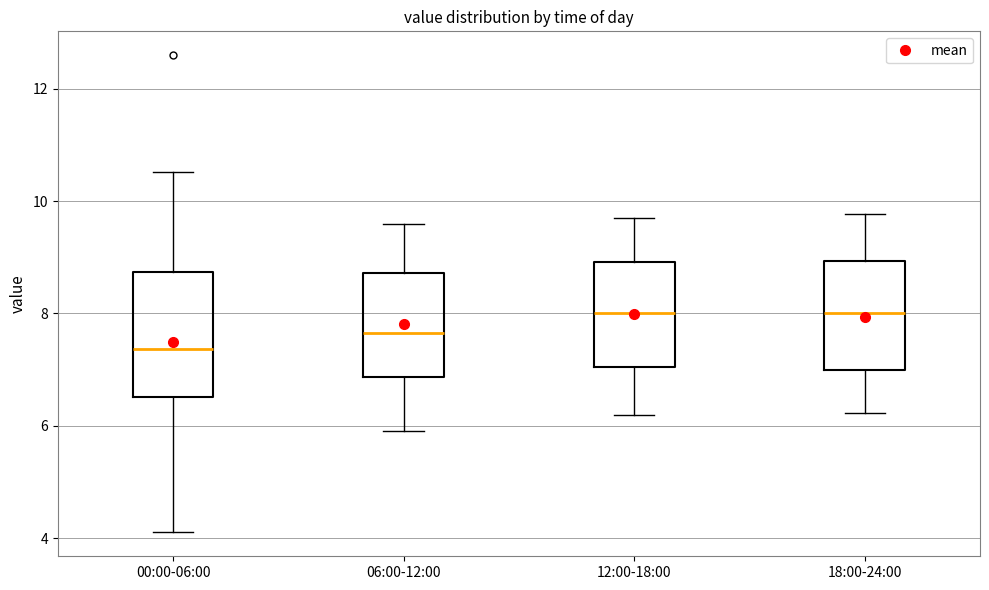

Which box's median line is the lowest?

00:00-06:00